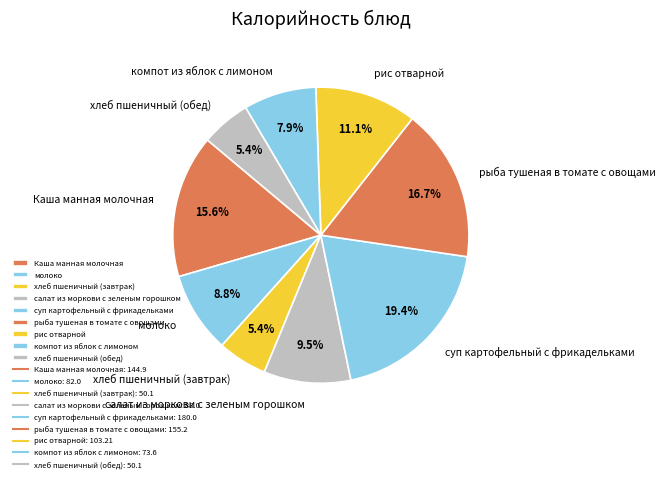

Approximately how many times larger is the value at компот из яблок с лимоном compared to хлеб пшеничный (завтрак)?

1.5